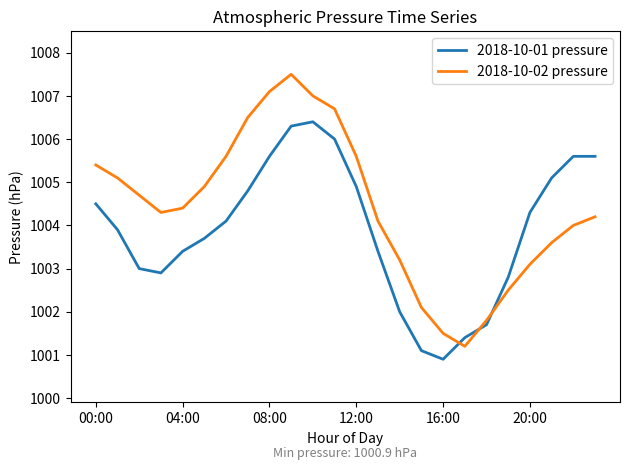

How many intersections are there between 2018-10-02 pressure and 2018-10-01 pressure?

3